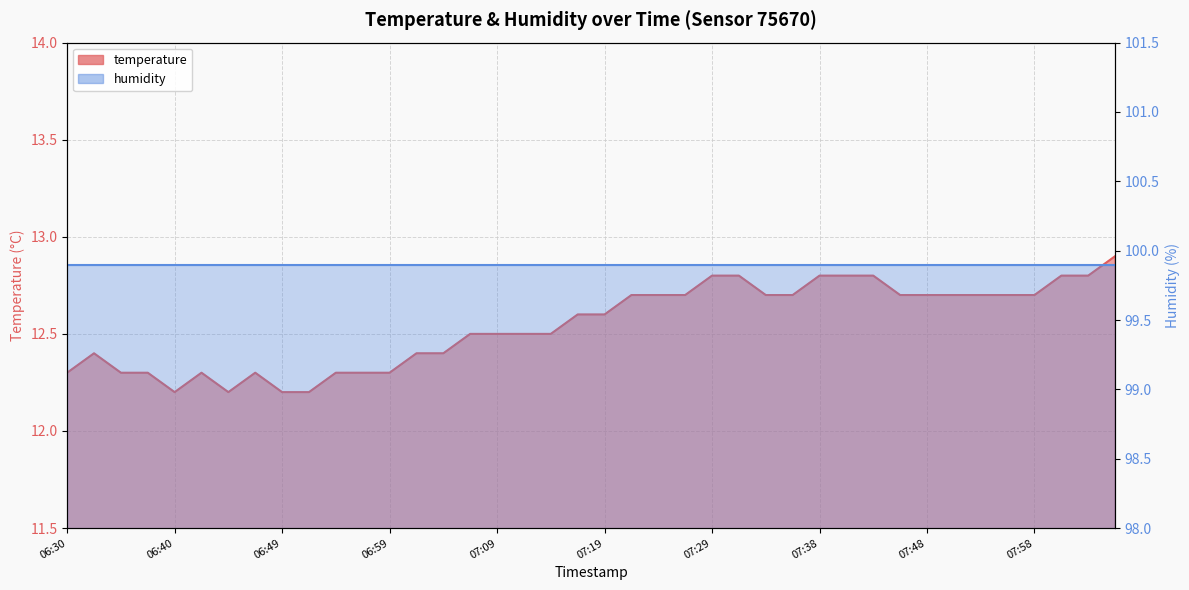

Reading left to right, what are all the values shown in this chart?

12.3	12.4	12.3	12.3	12.2	12.3	12.2	12.3	12.2	12.2	12.3	12.3	12.3	12.4	12.4	12.5	12.5	12.5	12.5	12.6	12.6	12.7	12.7	12.7	12.8	12.8	12.7	12.7	12.8	12.8	12.8	12.7	12.7	12.7	12.7	12.7	12.7	12.8	12.8	12.9